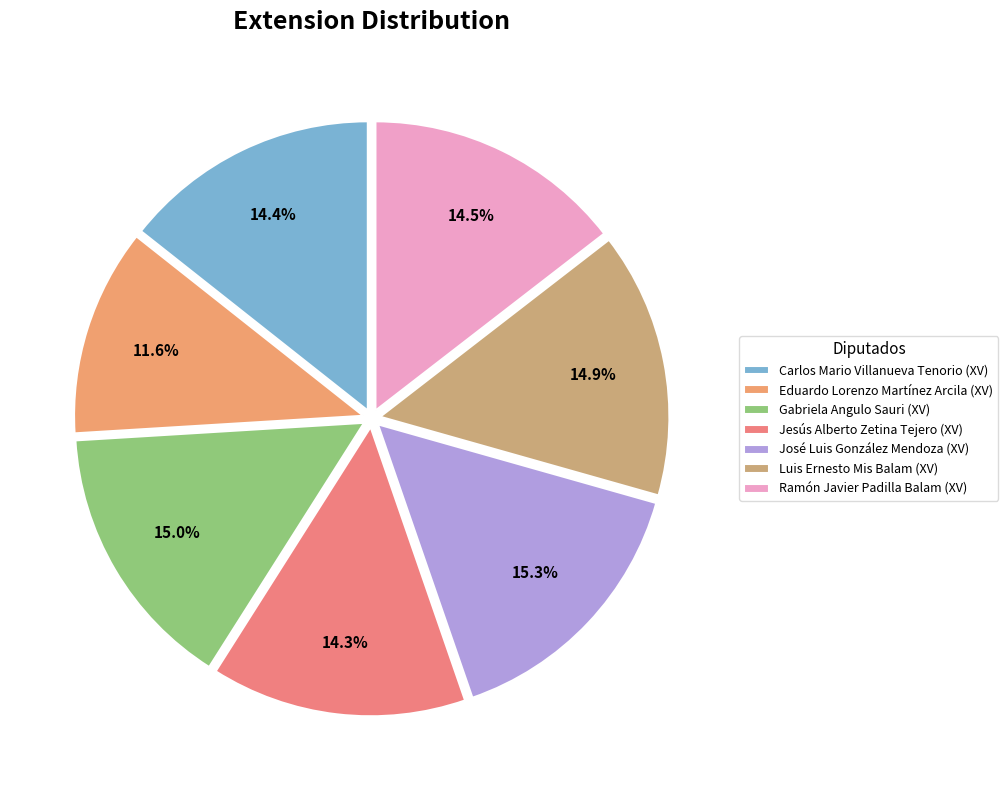

How many slices are in this pie chart?

7